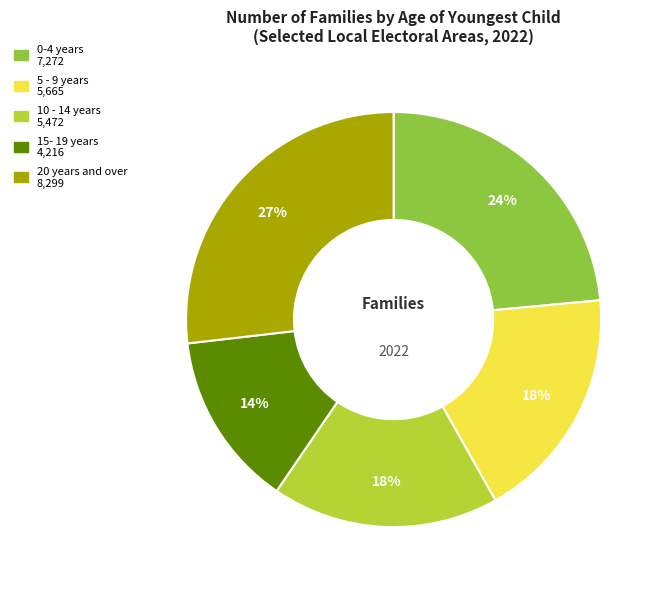

Does any single category account for the majority?

No